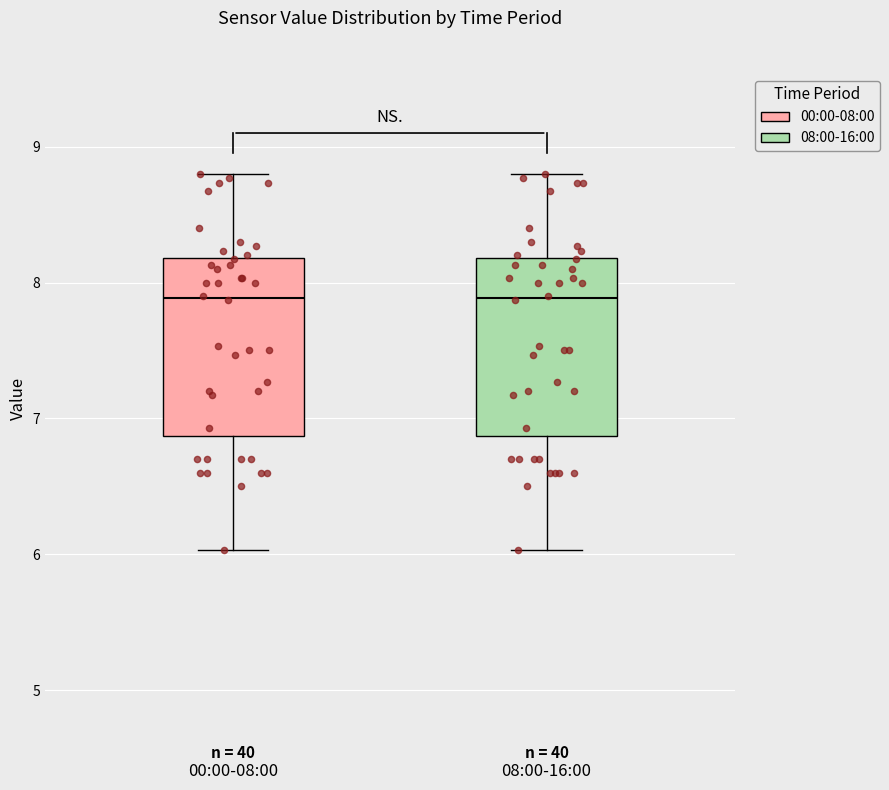

Where is the lower edge of the box for 00:00-08:00 on the y-axis? The values are not printed on the chart, so give them approximately, as read against the axis.

6.9